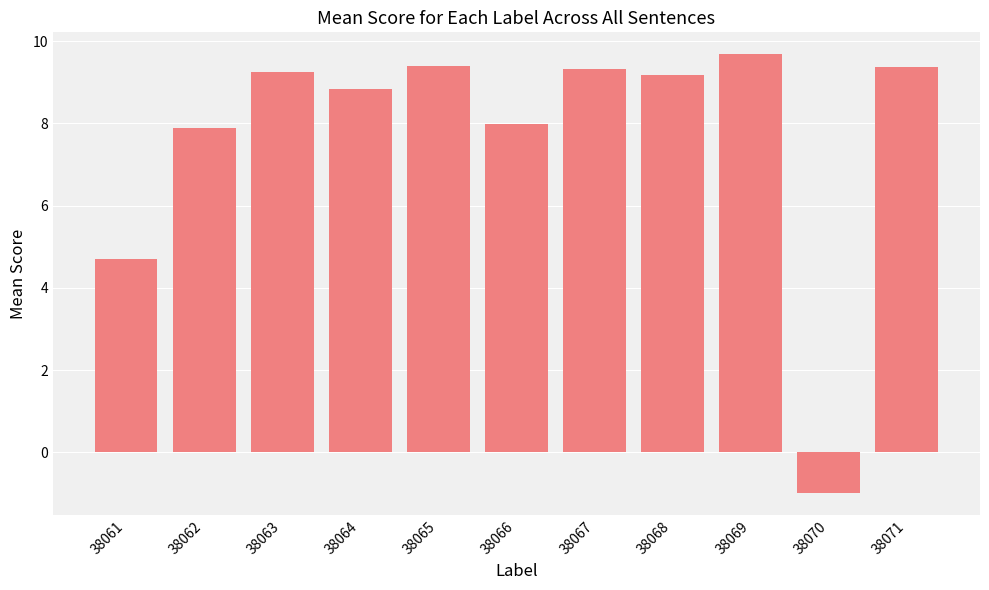

Reading right to left, transcribe all the data shown in this chart.

38071=9.4	38070=-1.0	38069=9.7	38068=9.2	38067=9.3	38066=8.0	38065=9.4	38064=8.8	38063=9.2	38062=7.9	38061=4.7